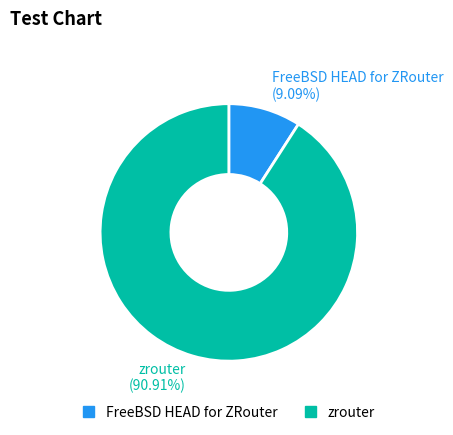

What percentage is the FreeBSD HEAD for ZRouter slice, to the nearest percent?

9%